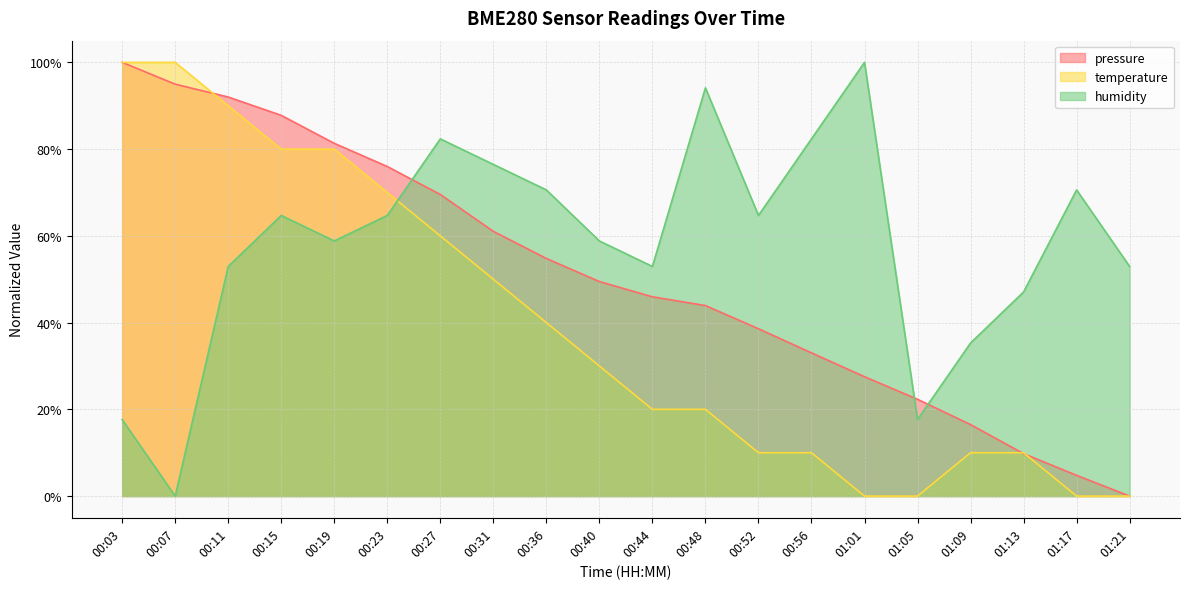

List the labels in order of temperature value, largest first.

00:03, 00:07, 00:11, 00:15, 00:19, 00:23, 00:27, 00:31, 00:36, 00:40, 00:44, 00:48, 00:52, 00:56, 01:09, 01:13, 01:01, 01:05, 01:17, 01:21